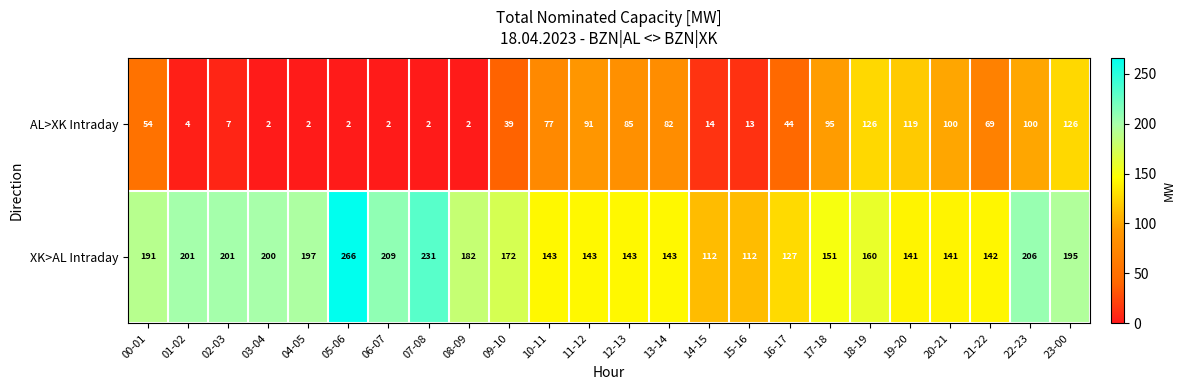

At 08-09, list the series in order from smallest to largest.

AL>XK Intraday, XK>AL Intraday